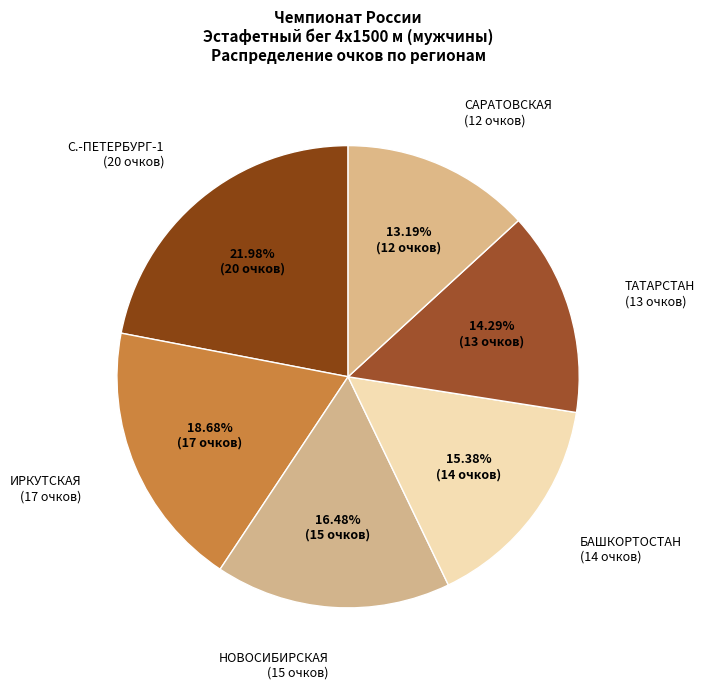

Does САРАТОВСКАЯ account for over 50% of the chart?

No